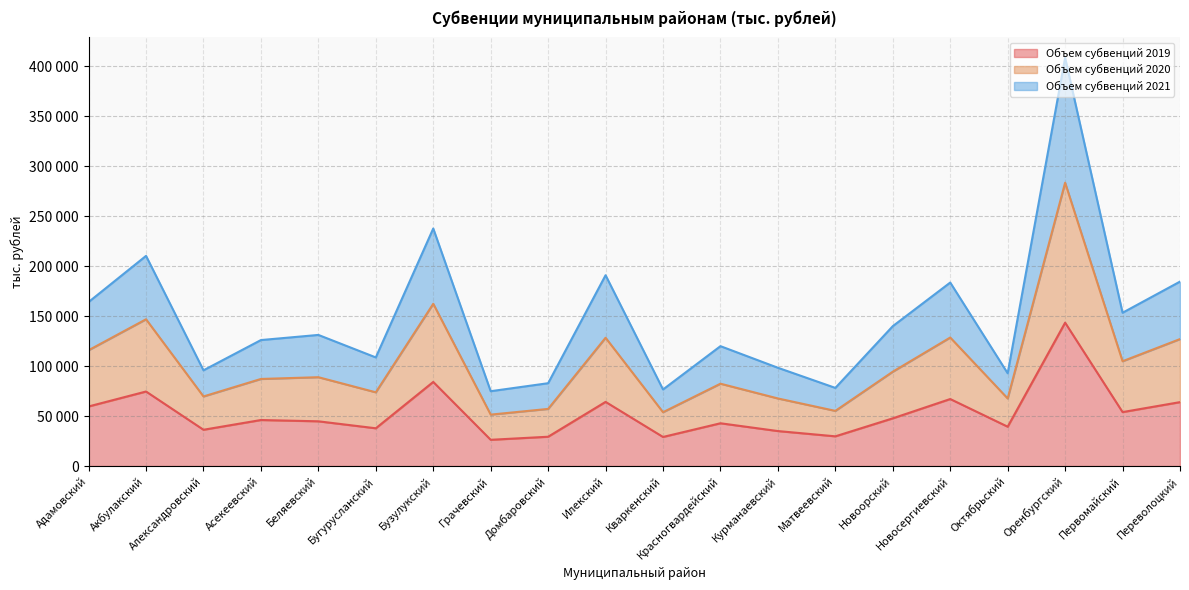

True or false: Объем субвенций 2021 and Объем субвенций 2020 intersect in this chart.

False